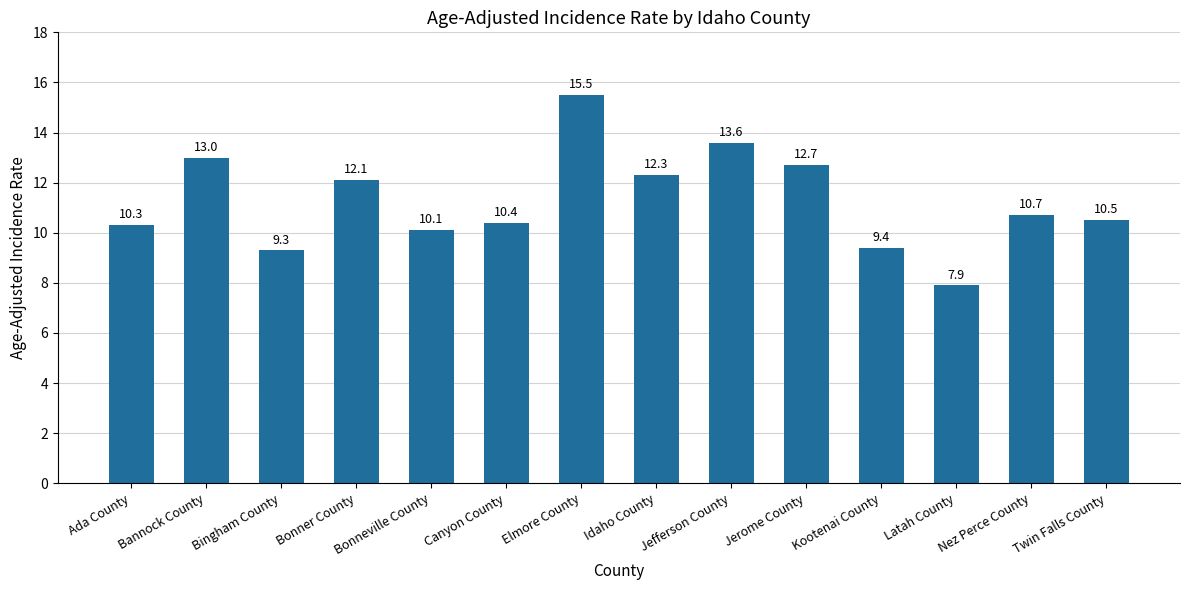

Rank the categories by value from lowest to highest.

Latah County, Bingham County, Kootenai County, Bonneville County, Ada County, Canyon County, Twin Falls County, Nez Perce County, Bonner County, Idaho County, Jerome County, Bannock County, Jefferson County, Elmore County